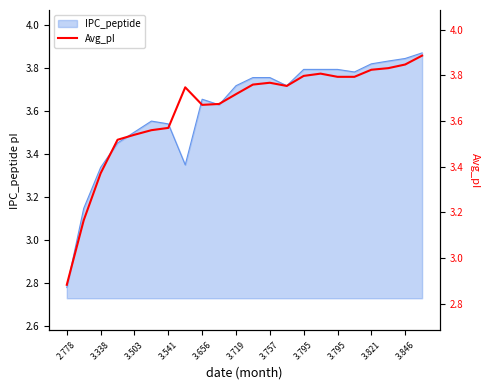

Between 11 and 3.719, which is larger?

11